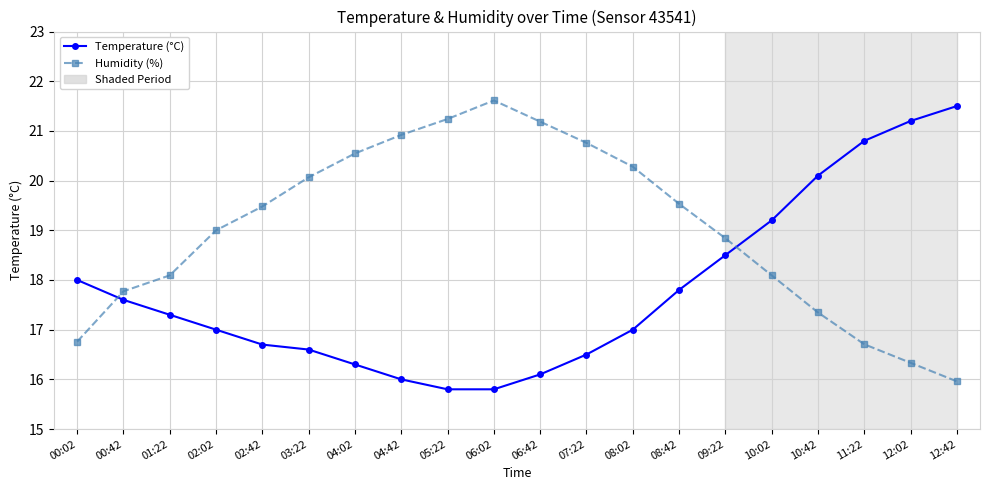

Reading left to right, list all the values displayed in this chart.

Temperature (°C): 18.0	17.6	17.3	17.0	16.7	16.6	16.3	16.0	15.8	15.8	16.1	16.5	17.0	17.8	18.5	19.2	20.1	20.8	21.2	21.5
Humidity (%): 16.8	17.8	18.1	19.0	19.5	20.1	20.5	20.9	21.2	21.6	21.2	20.8	20.3	19.5	18.8	18.1	17.3	16.7	16.3	16.0